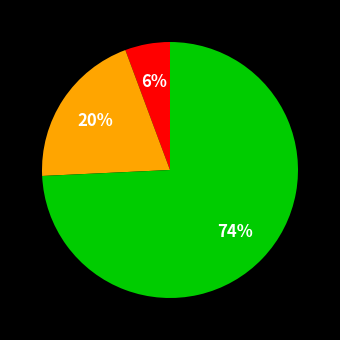

Is there any slice that represents more than half of the pie?

Yes